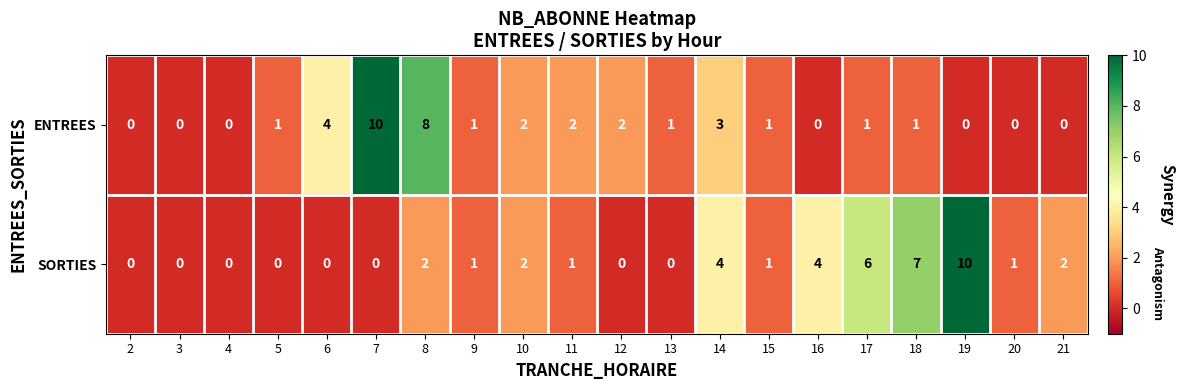

What is the maximum value for SORTIES?

10